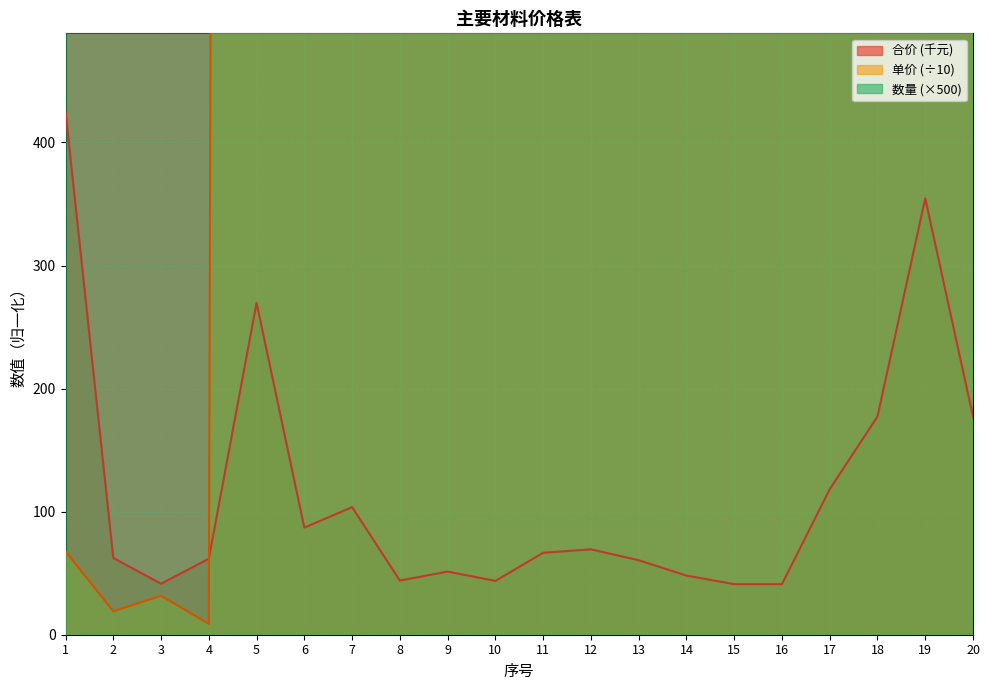

What are all the series names shown in the legend?

合价, 数量, 单价